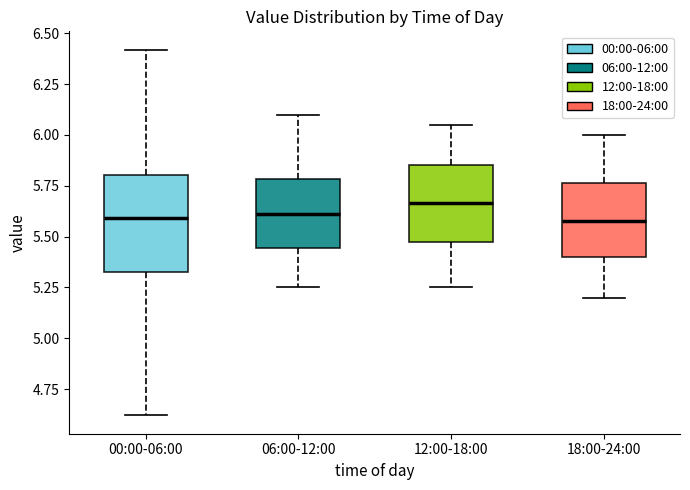

Reading left to right, transcribe this box plot: for each box, give where its median line is, the range the box spans, and where its two whiskers end, as read against the y-axis. The values are not printed on the chart, so give them approximately, as read against the axis.

00:00-06:00: median 5.60, box 5.35 to 5.80, whiskers 4.60 to 6.40
06:00-12:00: median 5.60, box 5.45 to 5.80, whiskers 5.25 to 6.10
12:00-18:00: median 5.65, box 5.45 to 5.85, whiskers 5.25 to 6.05
18:00-24:00: median 5.60, box 5.40 to 5.75, whiskers 5.20 to 6.00